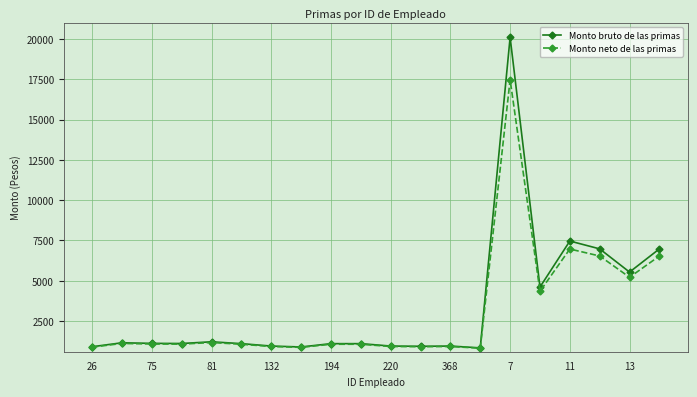

How many categories are shown in the chart?

20